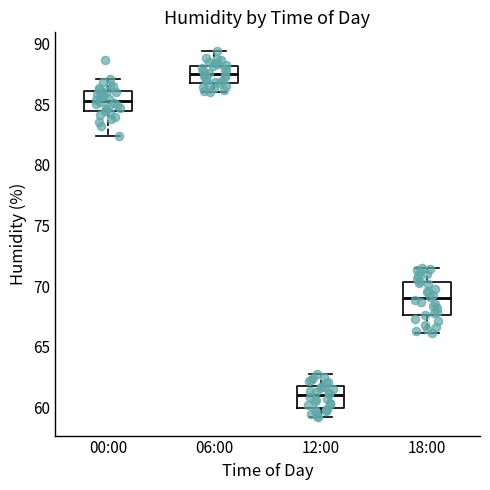

Reading left to right, read every box against the y-axis: the position of its median line, the range the box covers, and the ends of its whiskers. The values are not printed on the chart, so give them approximately, as read against the axis.

00:00: median 85.5, box 84.5 to 86.0, whiskers 82.5 to 87.0
06:00: median 87.5, box 86.5 to 88.0, whiskers 86.0 to 89.5
12:00: median 61.0, box 60.0 to 62.0, whiskers 59.0 to 63.0
18:00: median 69.0, box 67.5 to 70.5, whiskers 66.0 to 71.5